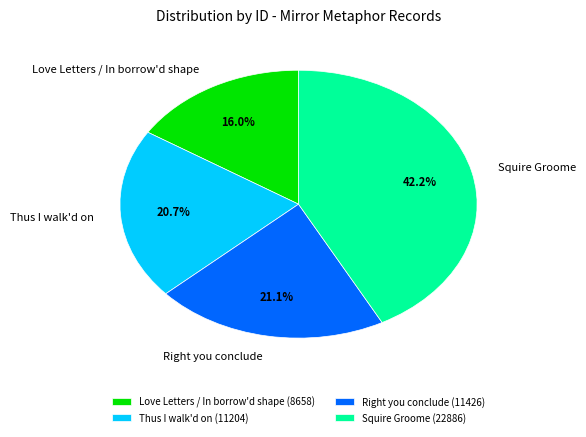

Does any single category account for the majority?

No